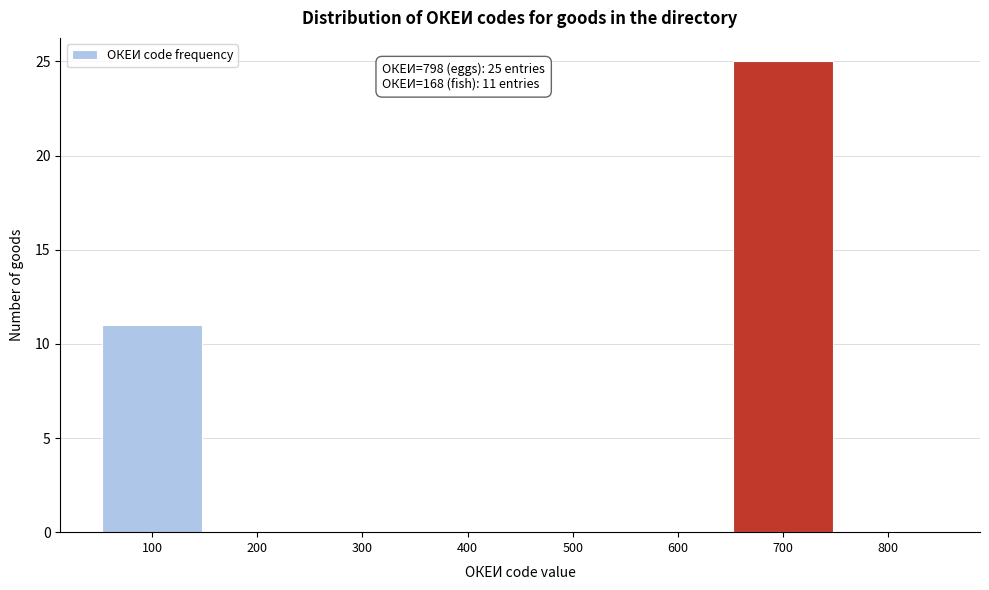

Reading left to right, list all the values displayed in this chart.

100=11	200=0	300=0	400=0	500=0	600=0	700=25	800=0